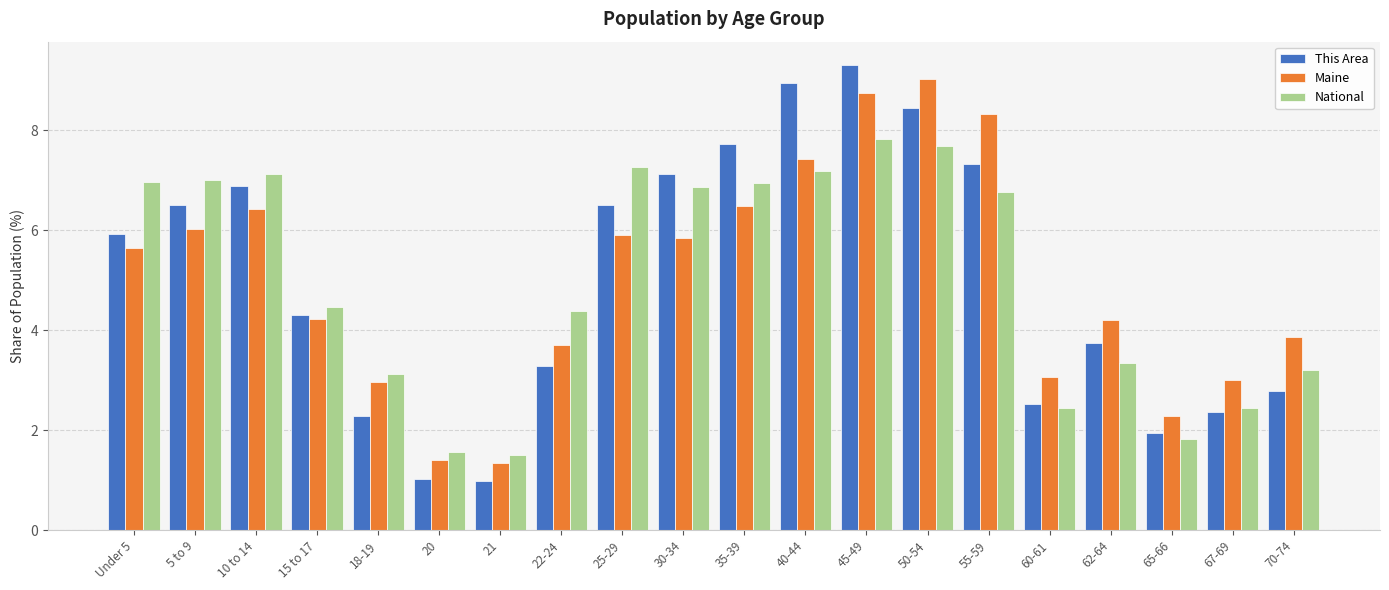

Reading left to right, what are all the values shown in this chart?

This Area: Under 5=5.9	5 to 9=6.5	10 to 14=6.9	15 to 17=4.3	18-19=2.3	20=1.0	21=1.0	22-24=3.3	25-29=6.5	30-34=7.1	35-39=7.7	40-44=8.9	45-49=9.3	50-54=8.4	55-59=7.3	60-61=2.5	62-64=3.7	65-66=2.0	67-69=2.4	70-74=2.8
Maine: Under 5=5.7	5 to 9=6.0	10 to 14=6.4	15 to 17=4.2	18-19=3.0	20=1.4	21=1.3	22-24=3.7	25-29=5.9	30-34=5.8	35-39=6.5	40-44=7.4	45-49=8.7	50-54=9.0	55-59=8.3	60-61=3.1	62-64=4.2	65-66=2.3	67-69=3.0	70-74=3.9
National: Under 5=7.0	5 to 9=7.0	10 to 14=7.1	15 to 17=4.5	18-19=3.1	20=1.6	21=1.5	22-24=4.4	25-29=7.3	30-34=6.9	35-39=7.0	40-44=7.2	45-49=7.8	50-54=7.7	55-59=6.8	60-61=2.5	62-64=3.3	65-66=1.8	67-69=2.5	70-74=3.2